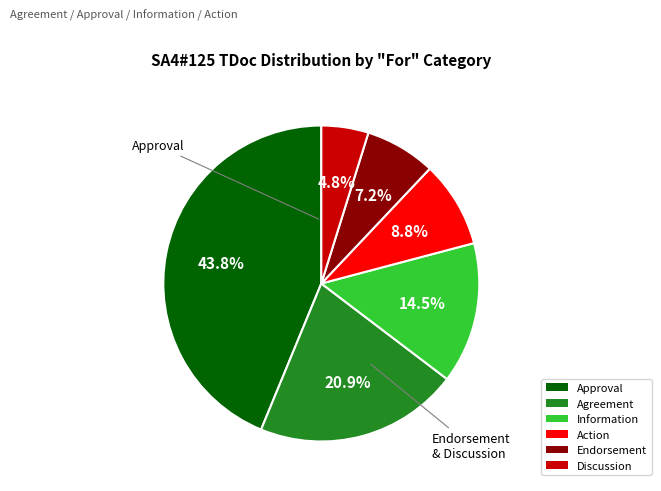

True or false: Agreement accounts for 15% of the total.

False